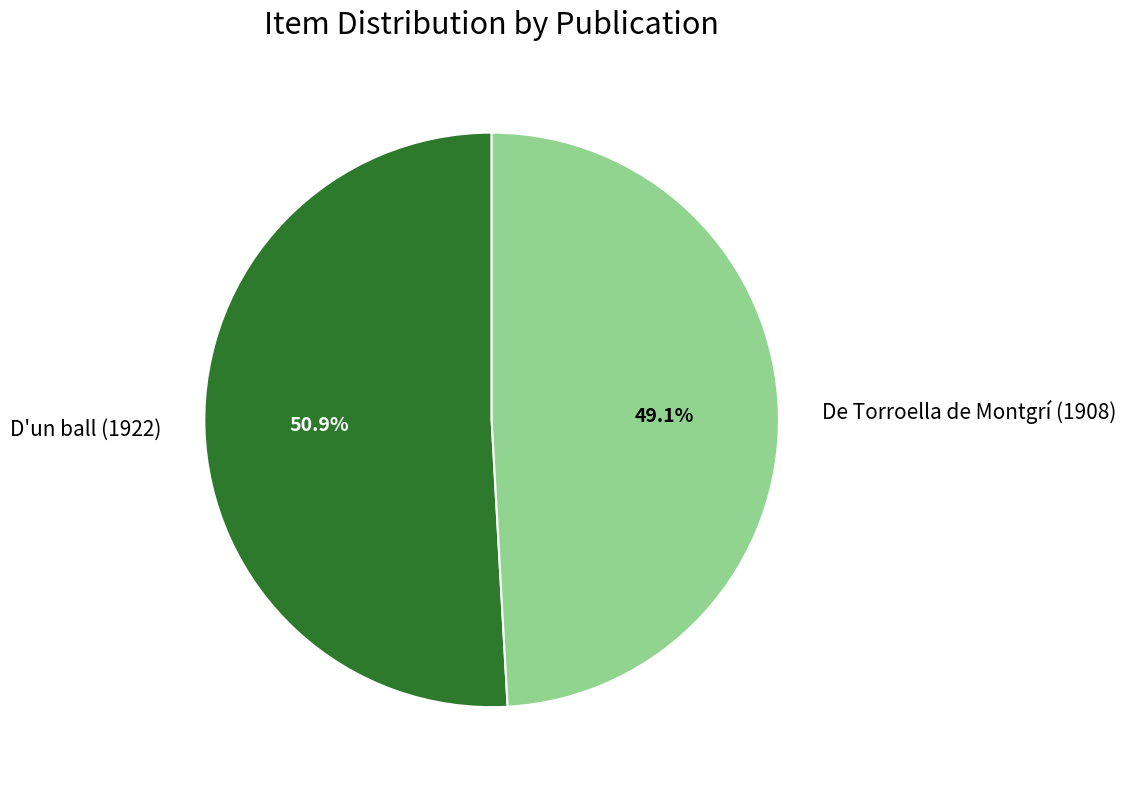

Is the sum of D'un ball (1922) and De Torroella de Montgrí (1908) greater than half?

Yes